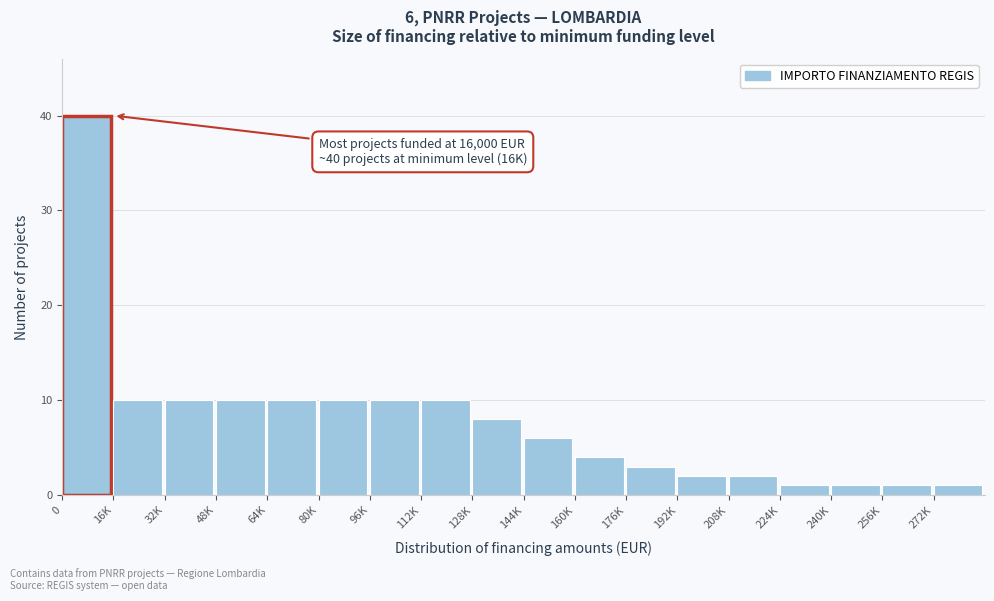

Reading left to right, what are all the values shown in this chart?

0=40	16K=10	32K=10	48K=10	64K=10	80K=10	96K=10	112K=10	128K=8	144K=6	160K=4	176K=3	192K=2	208K=2	224K=1	240K=1	256K=1	272K=1